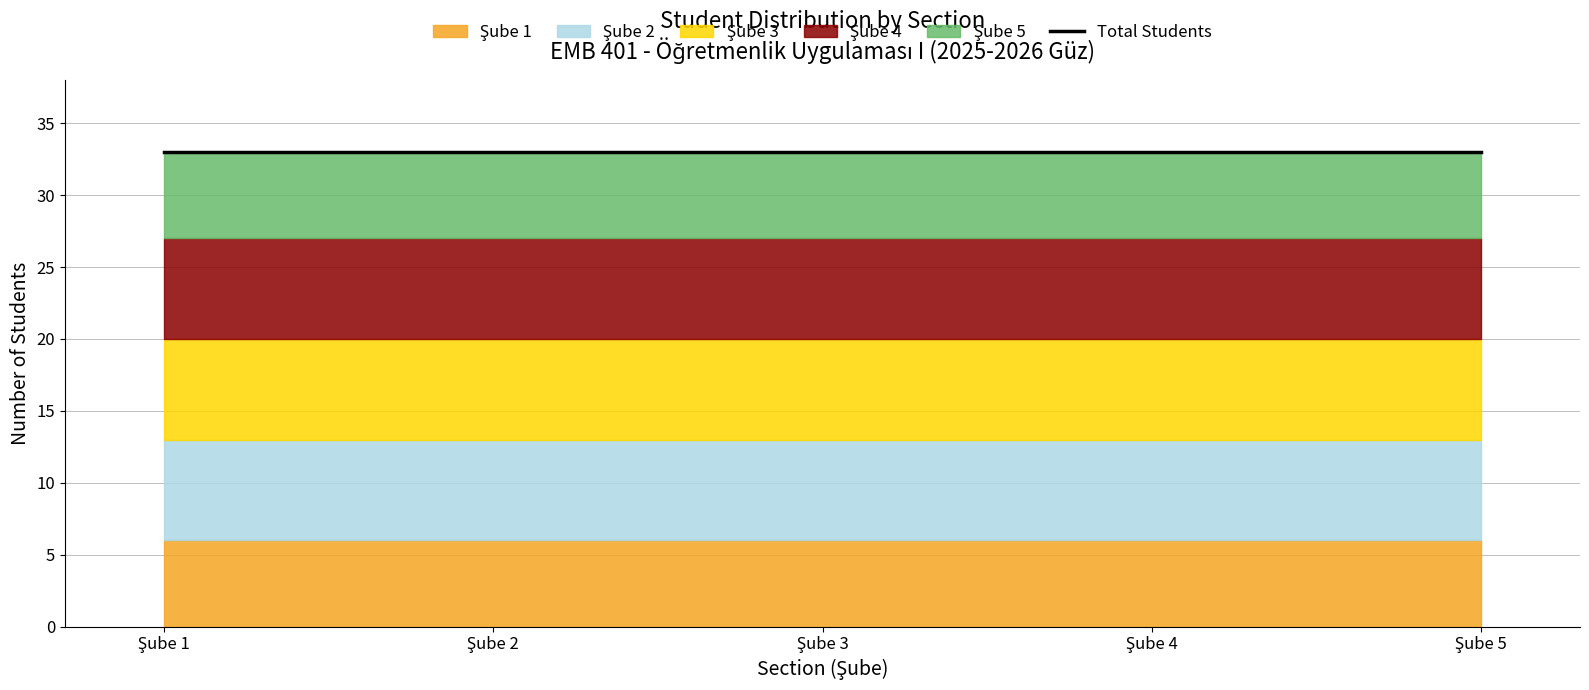

Which series has the largest total across all categories?

Şube 2